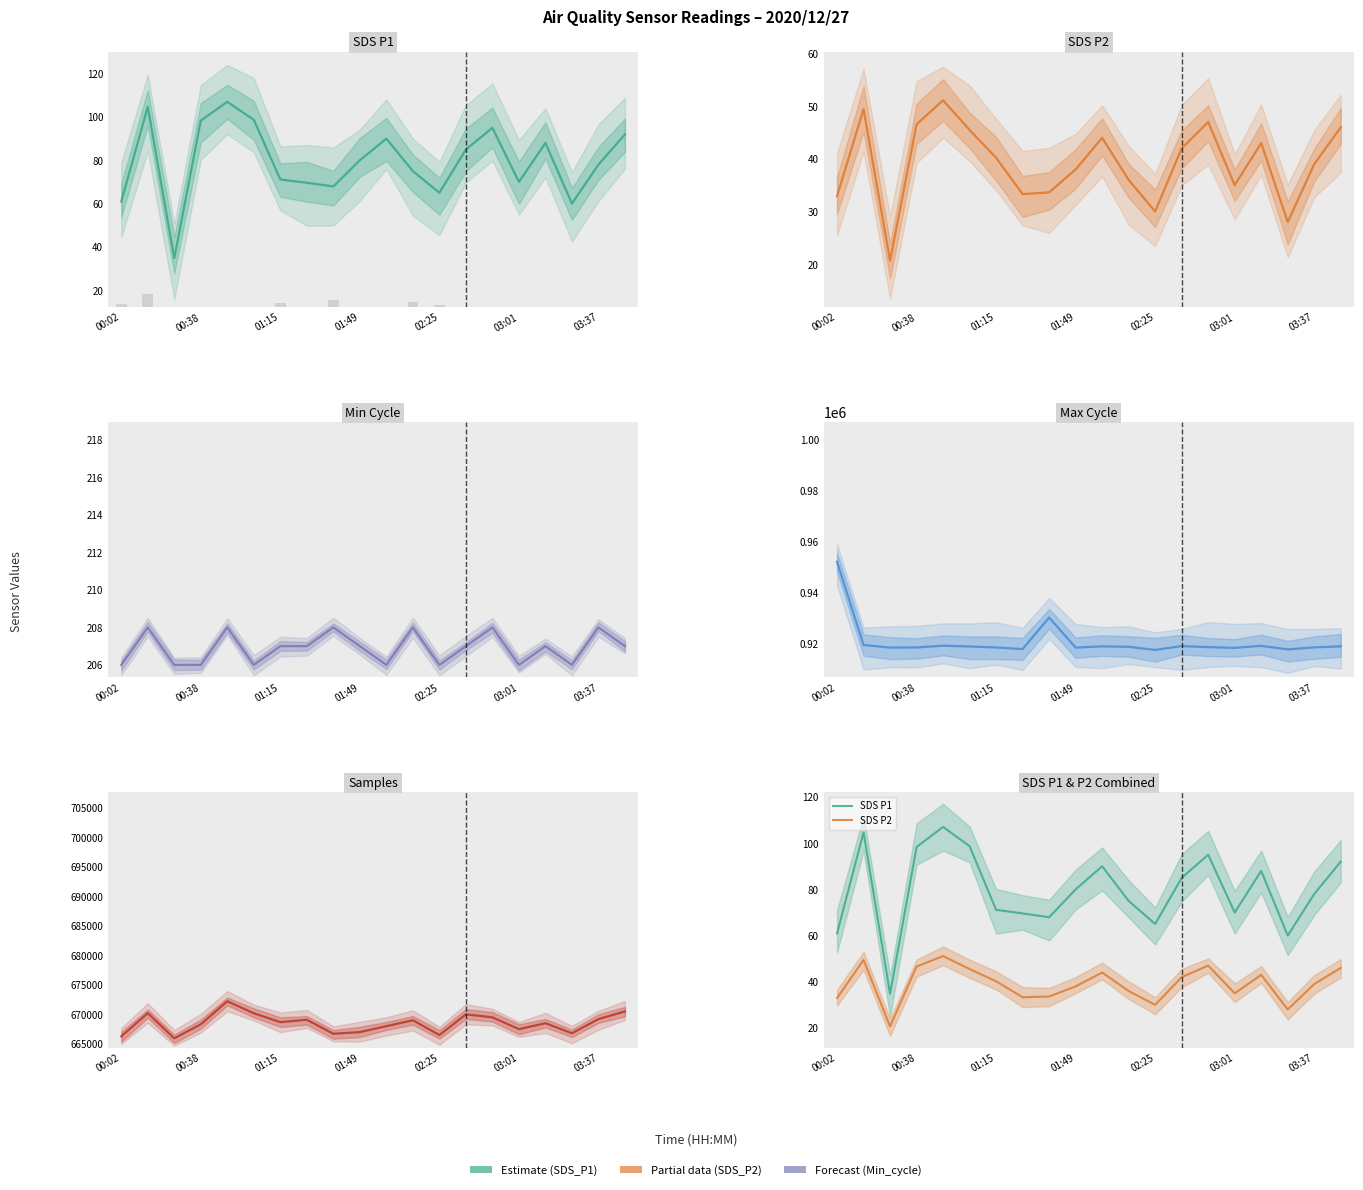

At 02:25, list the series in order from smallest to largest.

SDS P2, SDS P1, Min Cycle, Samples, Max Cycle